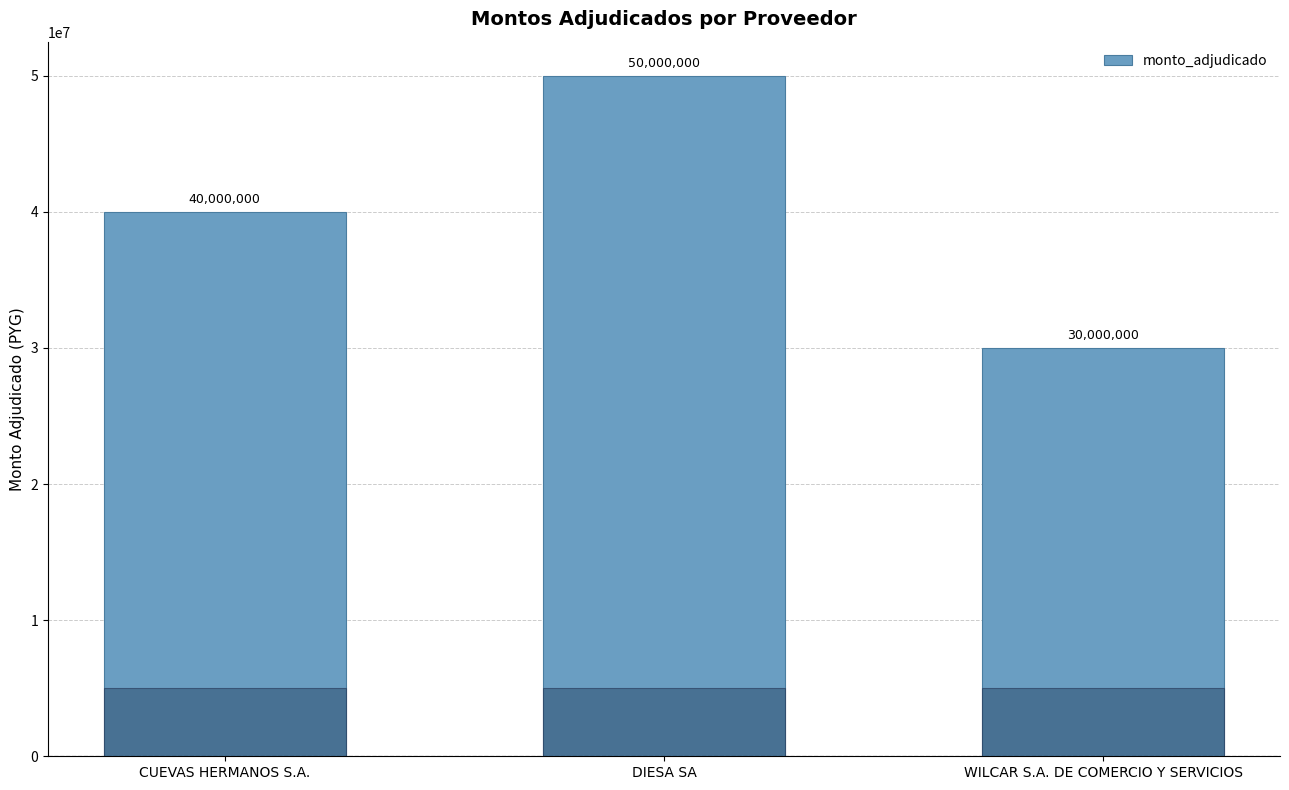

What is the change in value from DIESA SA to WILCAR S.A. DE COMERCIO Y SERVICIOS?

-20000000